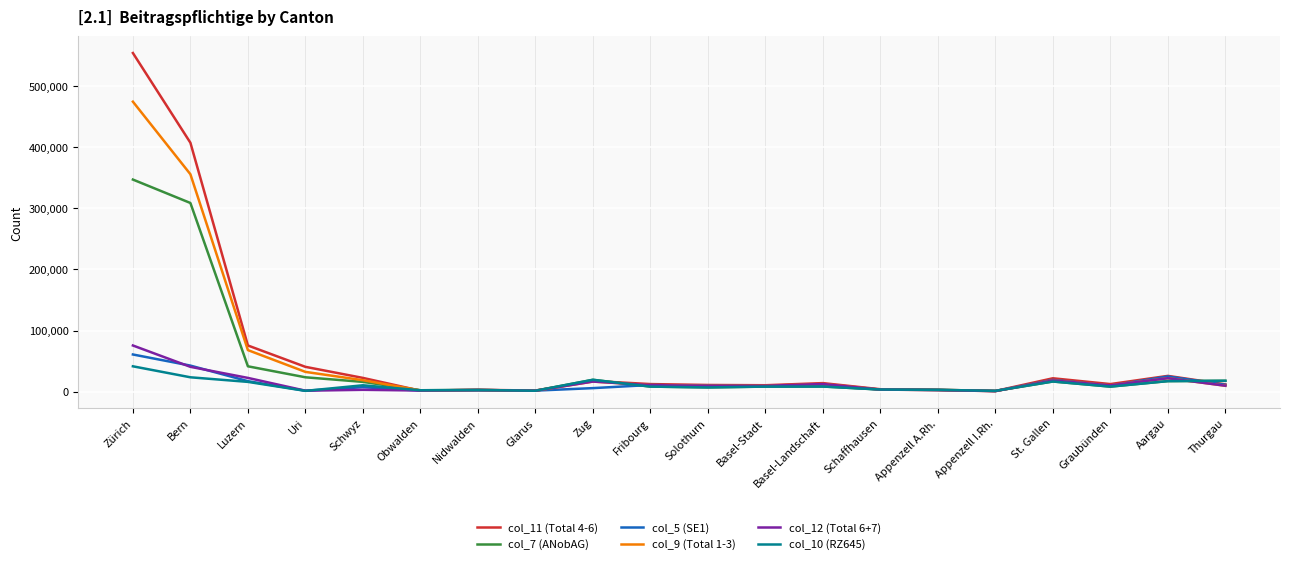

What is the difference between the col_9 (Total 1-3) values at Nidwalden and Zug?

13838